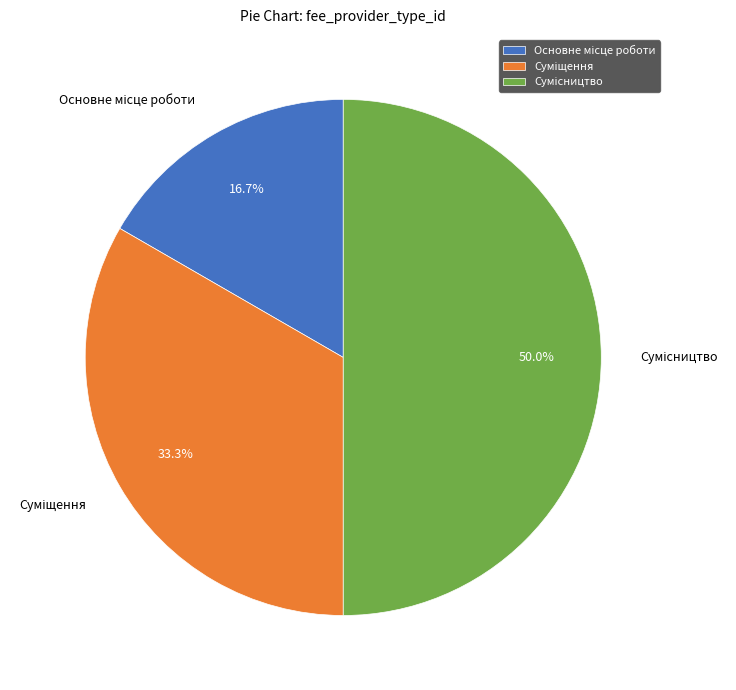

True or false: Основне місце роботи accounts for 23% of the total.

False